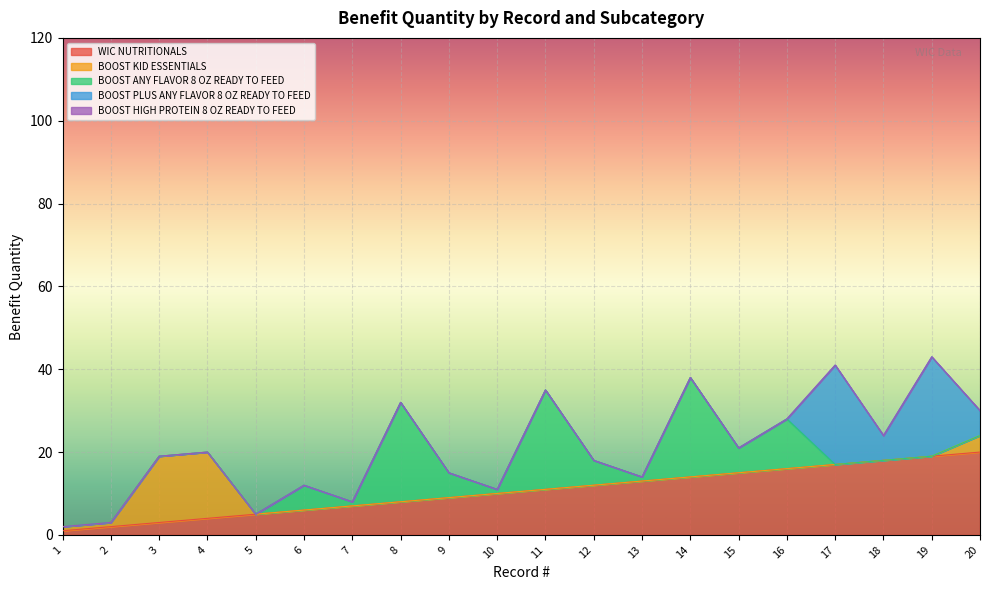

What is the difference between the highest and lowest values at 18?

18